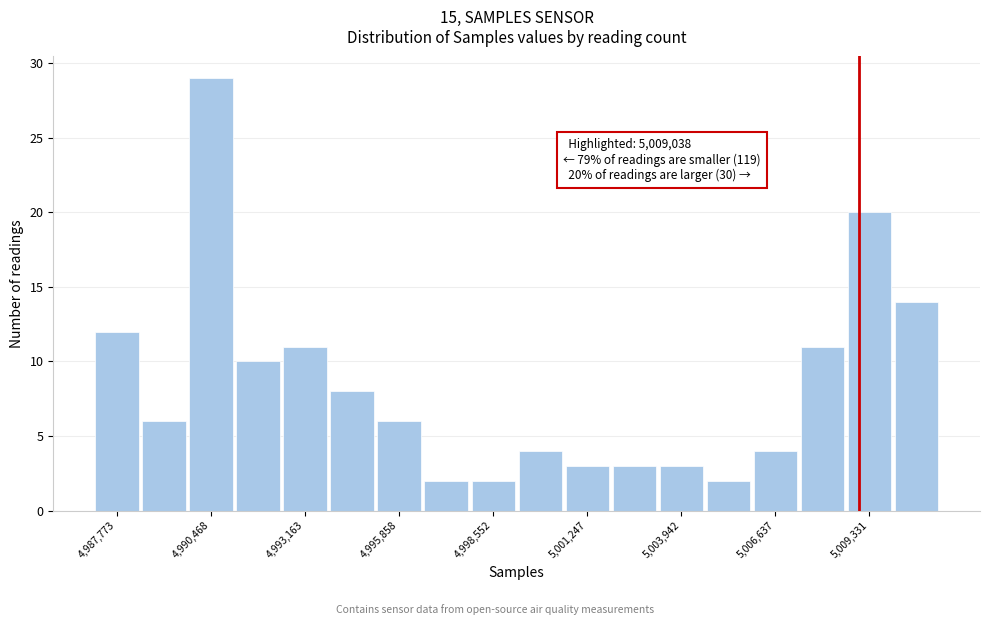

Read against the x-axis, roughly where is the centre of the tallest bar?

4990500